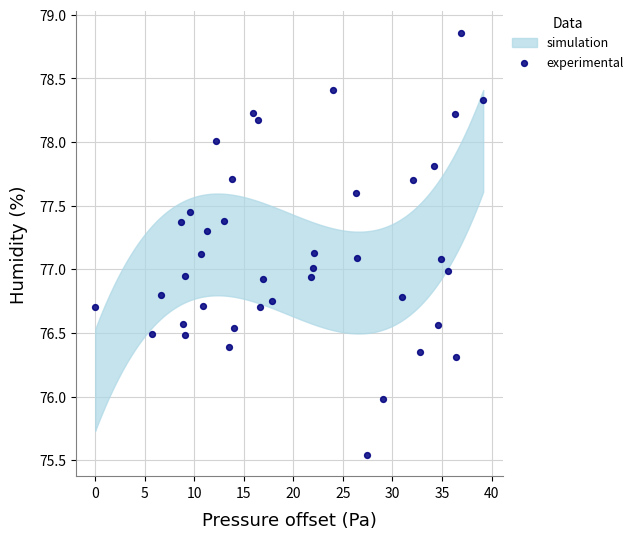

What is the range of X values (max minus min)?

39.2